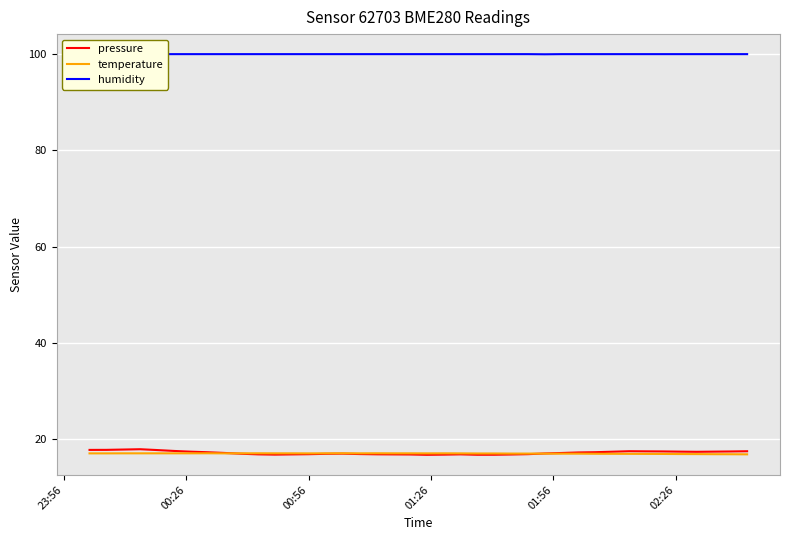

True or false: temperature and humidity cross at least once.

False